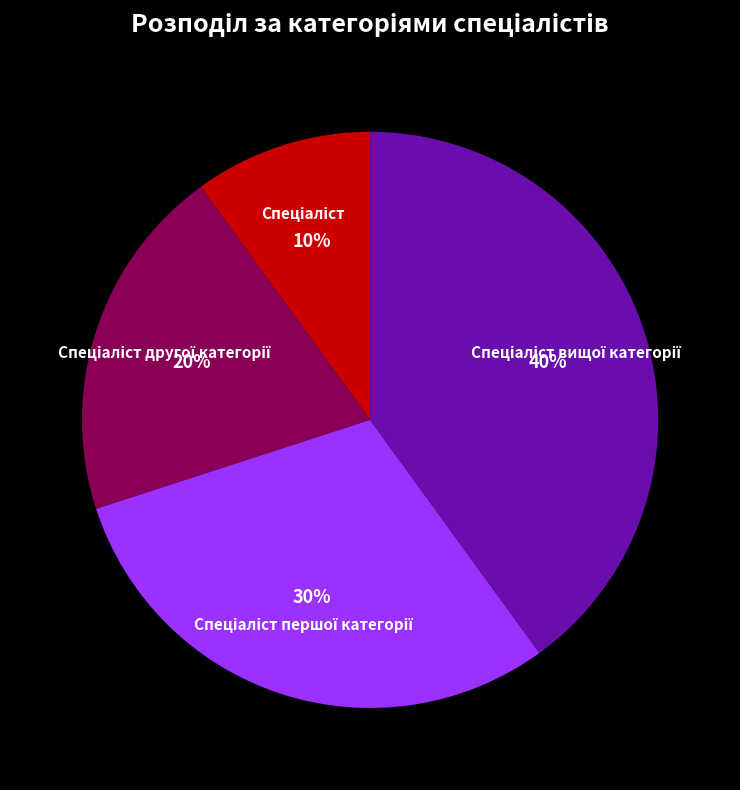

To the nearest percent, what is the average slice percentage?

25%